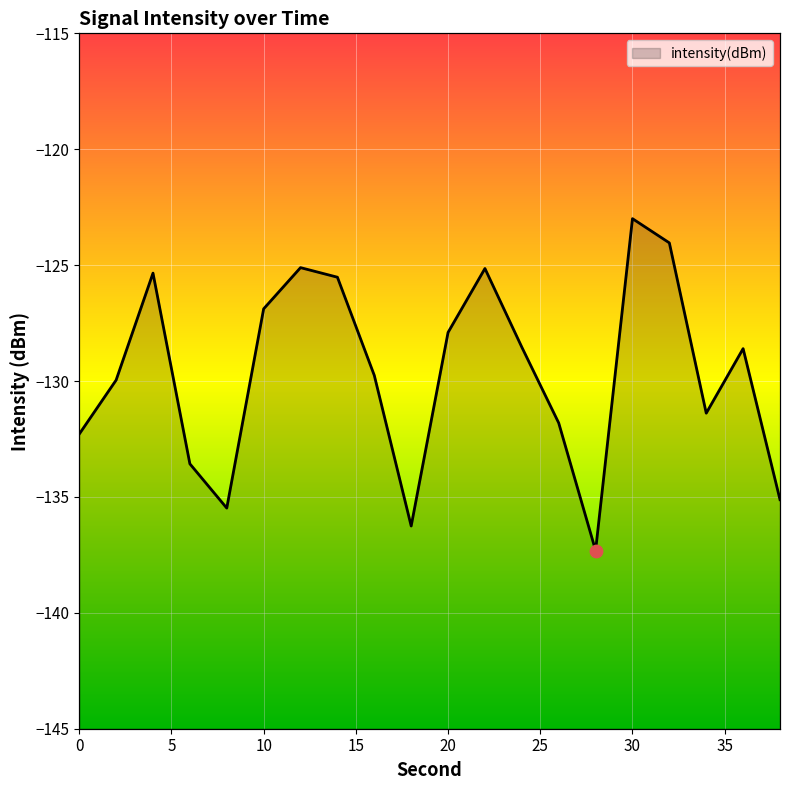

Between 28 and 36, which is larger?

36